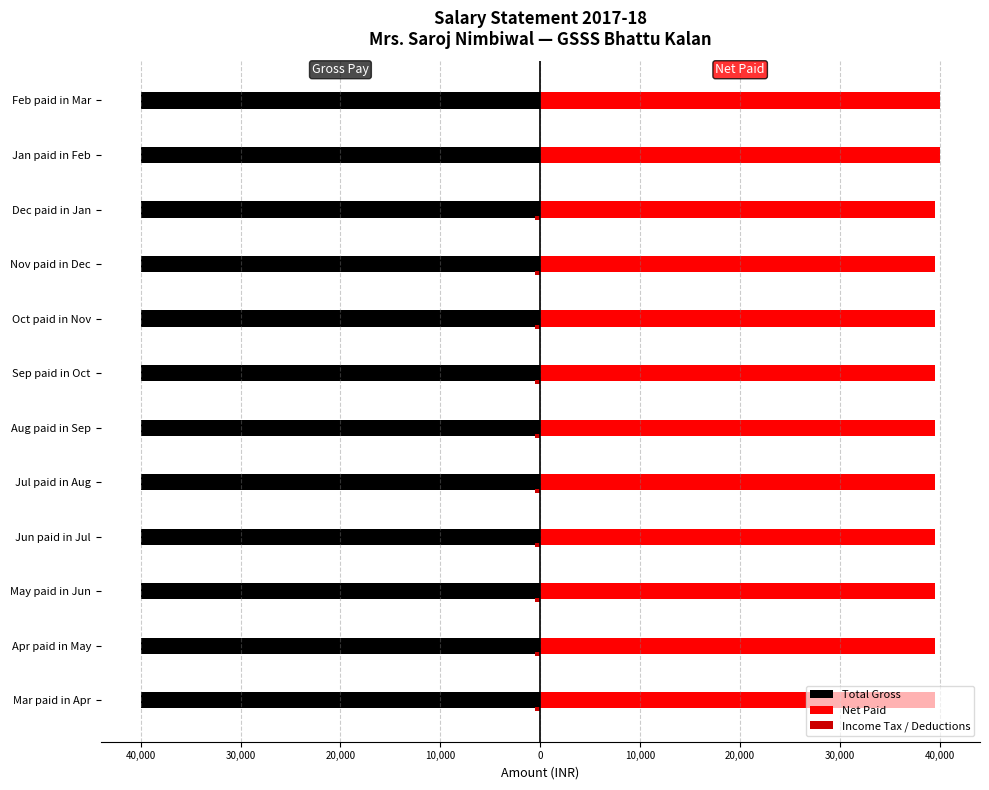

What is the value of the Net Paid bar at the 3rd from the left?

39500.0